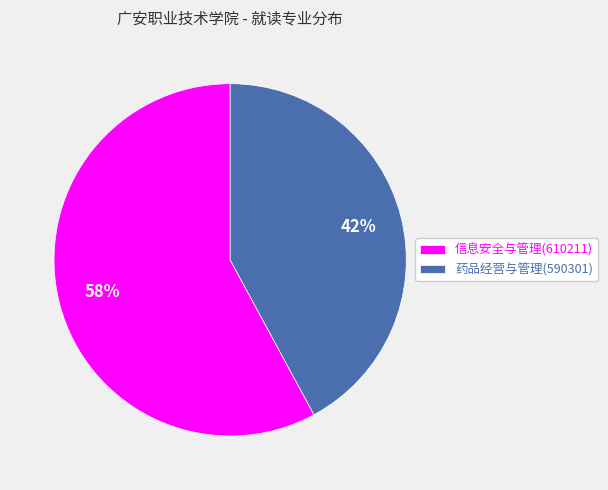

True or false: 药品经营与管理(590301) accounts for 29% of the total.

False